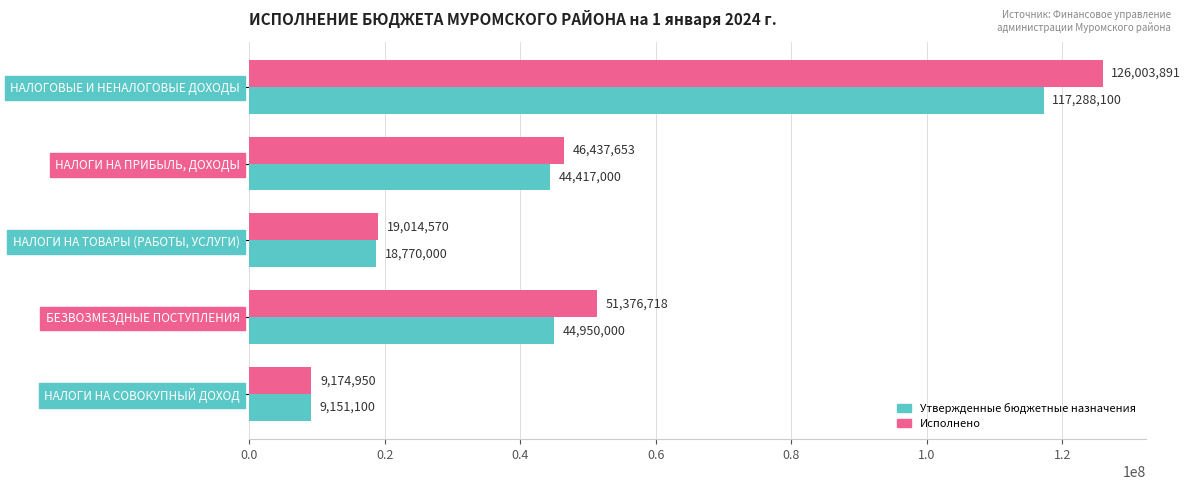

Which series has the widest spread of values?

Исполнено